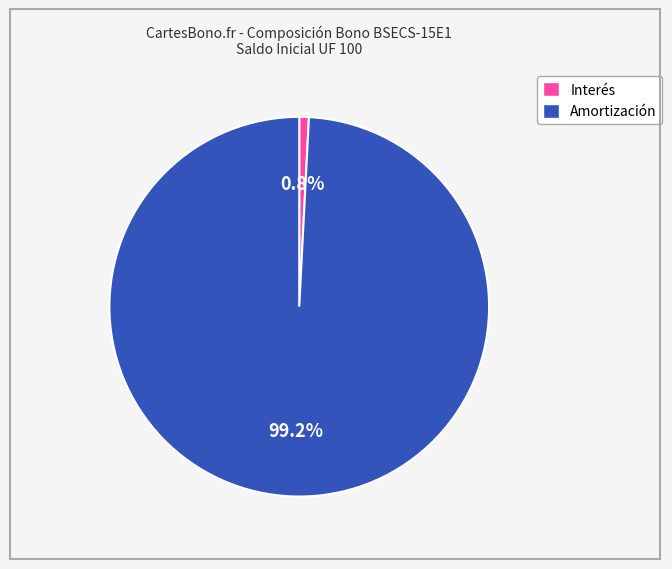

Which category has the smallest portion of the pie?

Interés